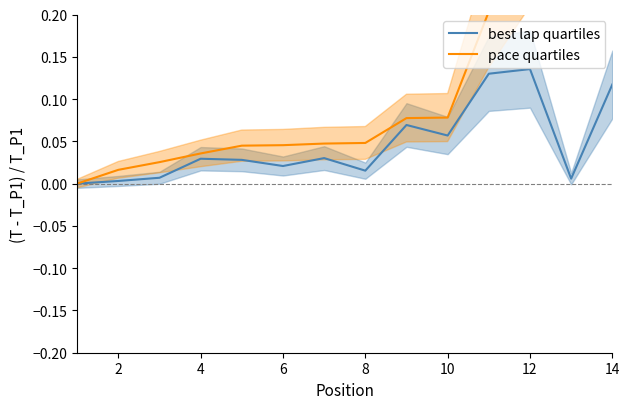

The value of best lap quartiles at 12 is 0.2. True or false?

False